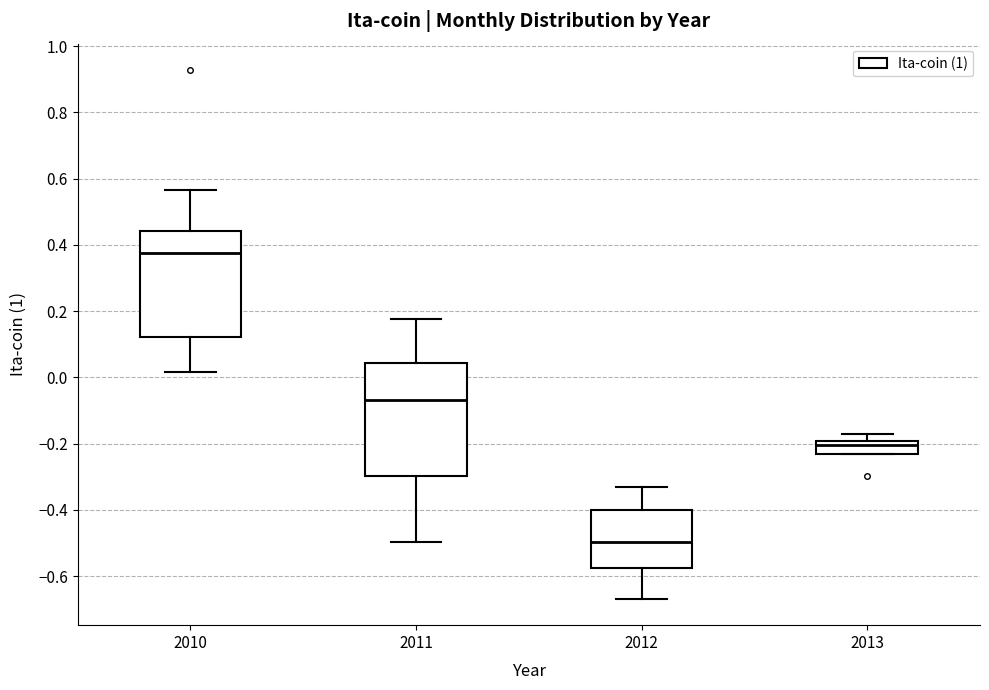

Which box's median line is the lowest?

2012